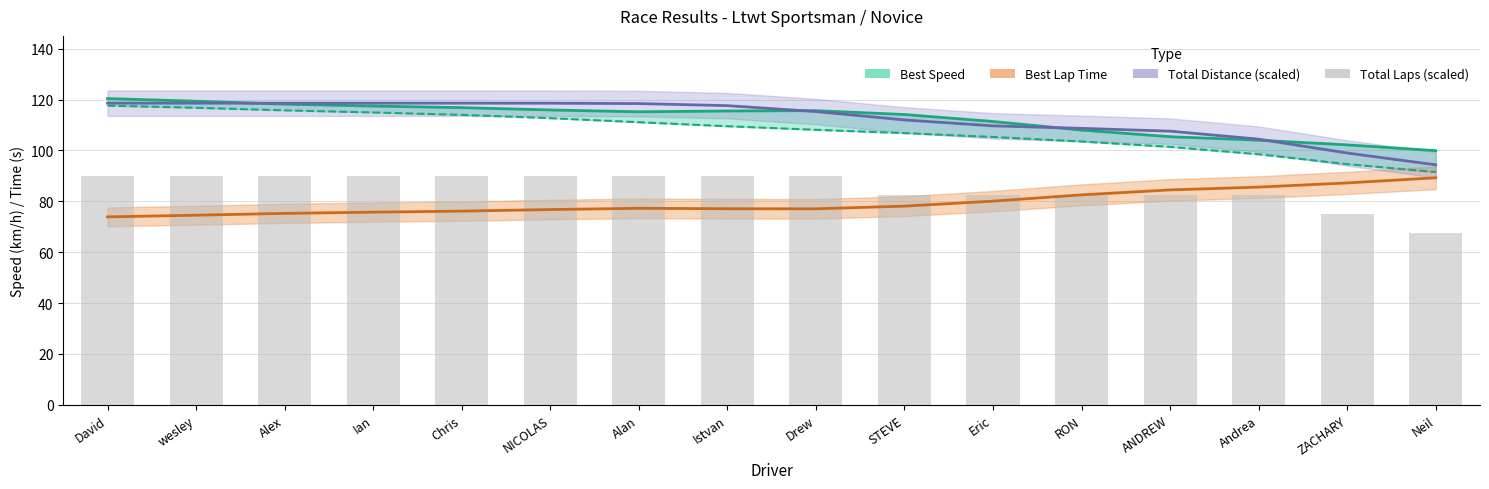

Approximately how many times larger is the value at Alan compared to Eric?

1.1